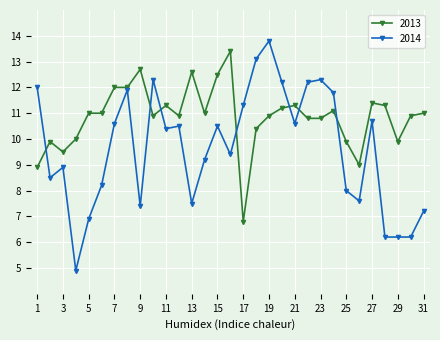

True or false: 2013 and 2014 cross at least once.

True